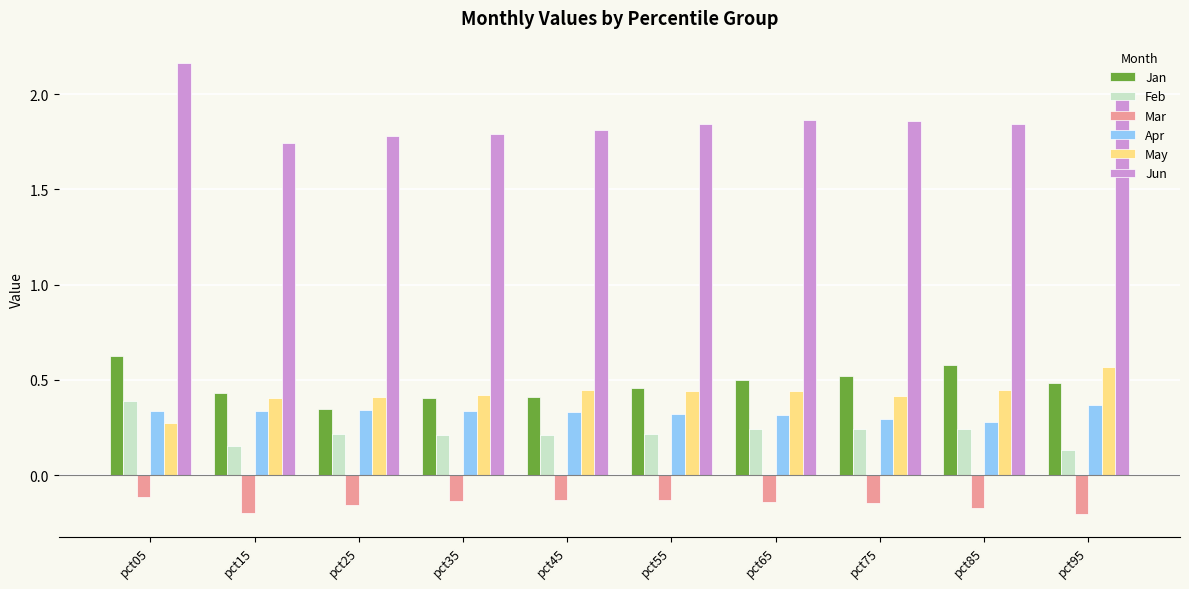

Count the Jan values in the range 0 to 1.

10